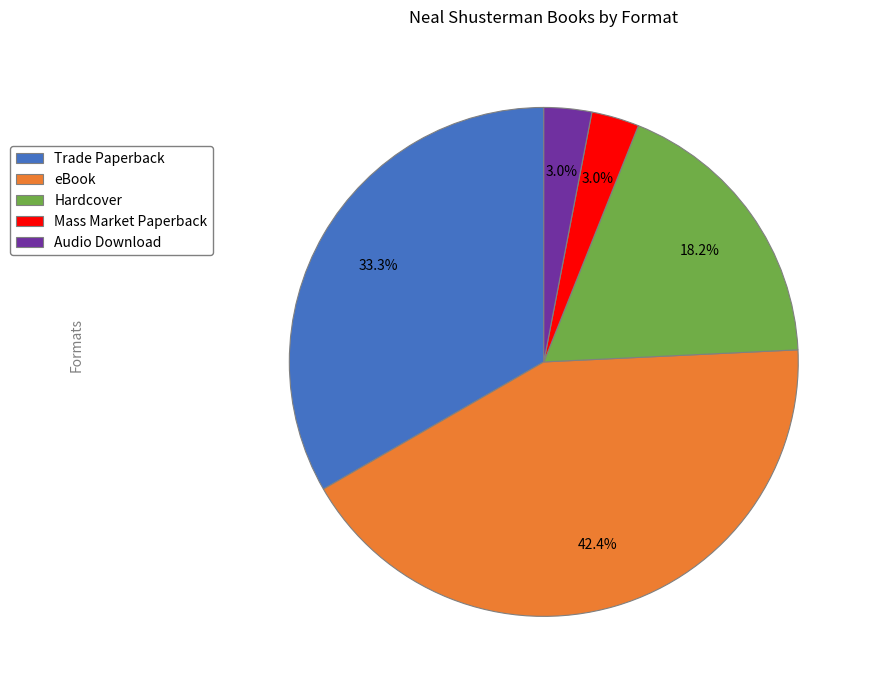

What is the total percentage of Hardcover and Mass Market Paperback?

21.2%